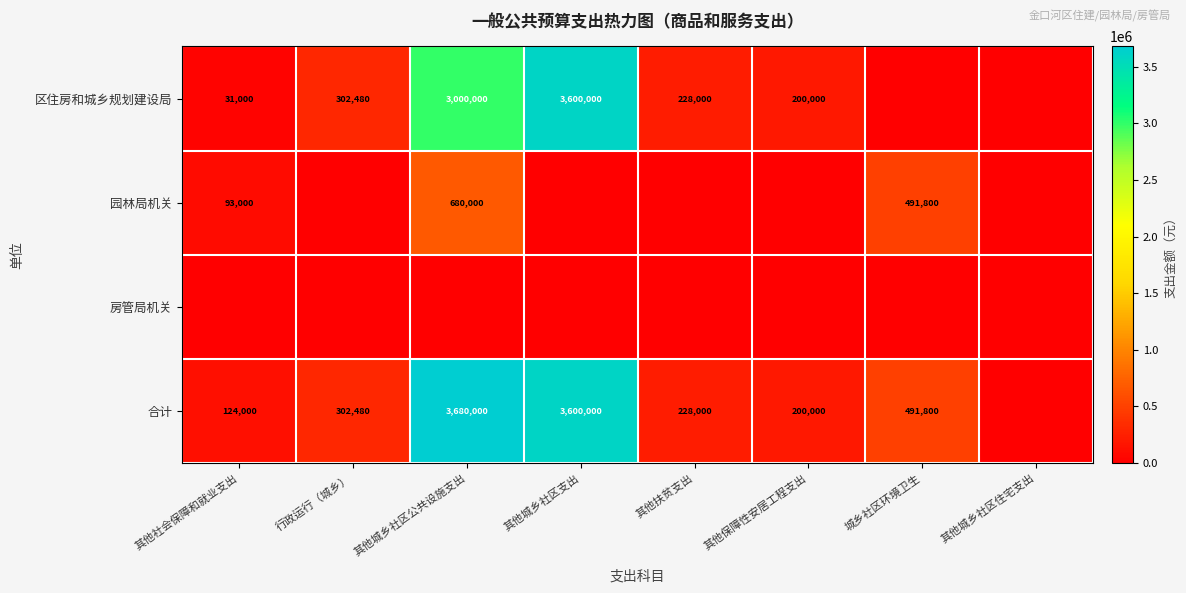

What is the difference between the highest and lowest values at 其他城乡社区公共设施支出?

3680000